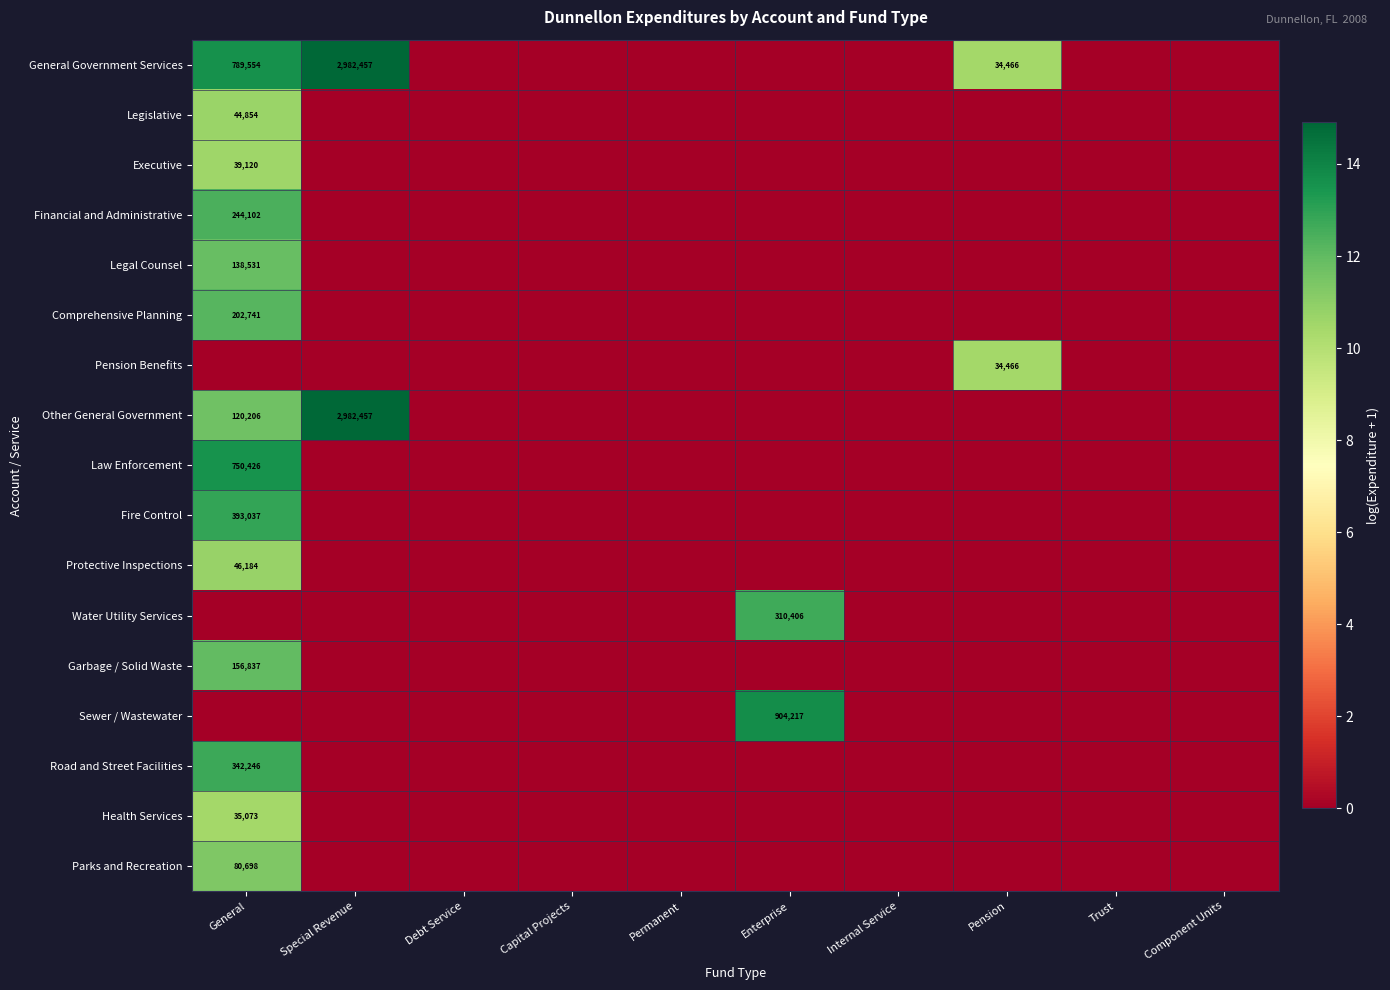

Which series changed the most between Special Revenue and Component Units?

General Government Services